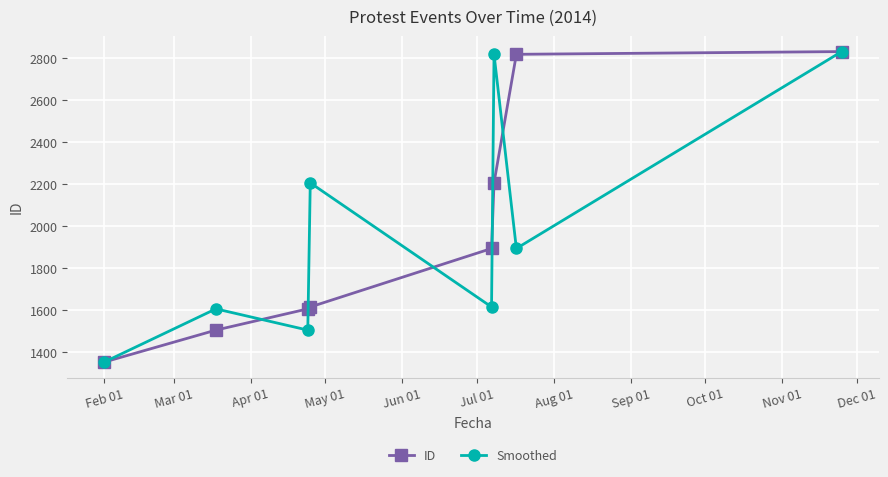

What is the value of the ID point at the 8th from the left?

2829